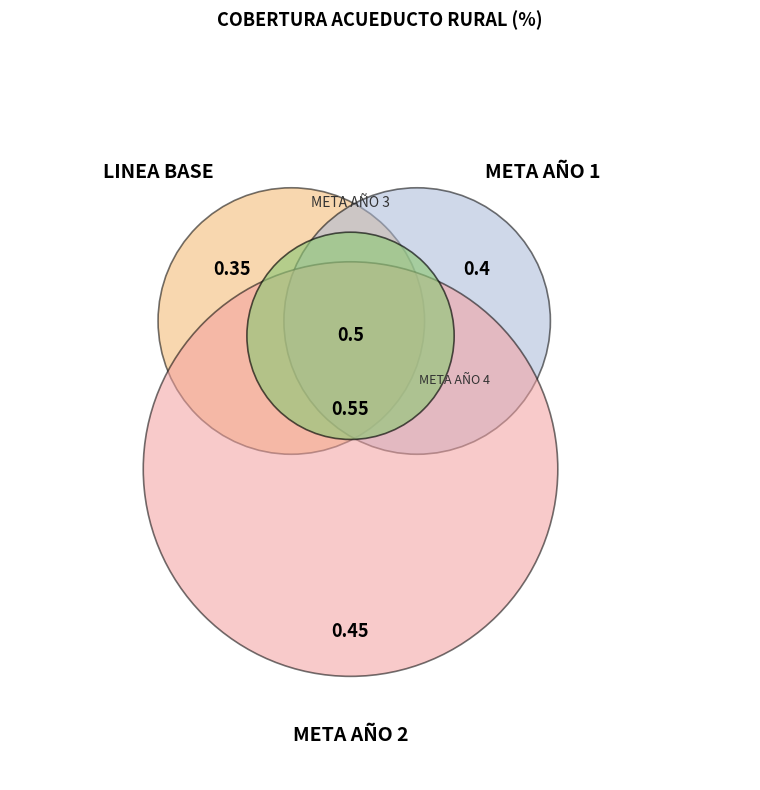

Which has a higher value, META AÑO 2 or LINEA BASE?

META AÑO 2